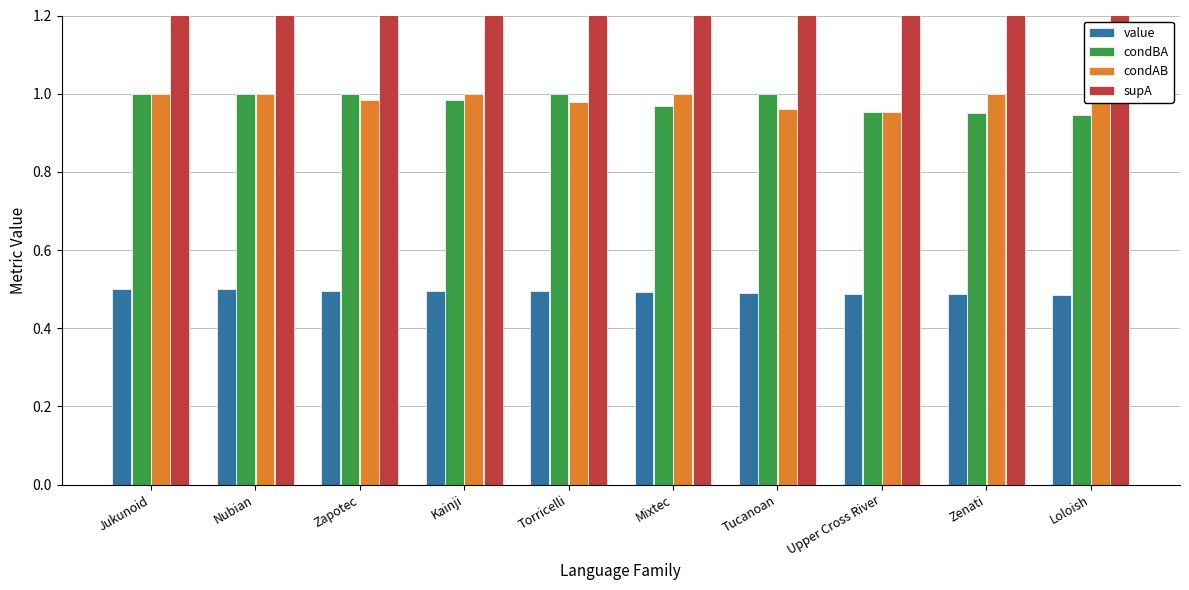

What is the spread (max minus min) of values at Kainji?

56.5